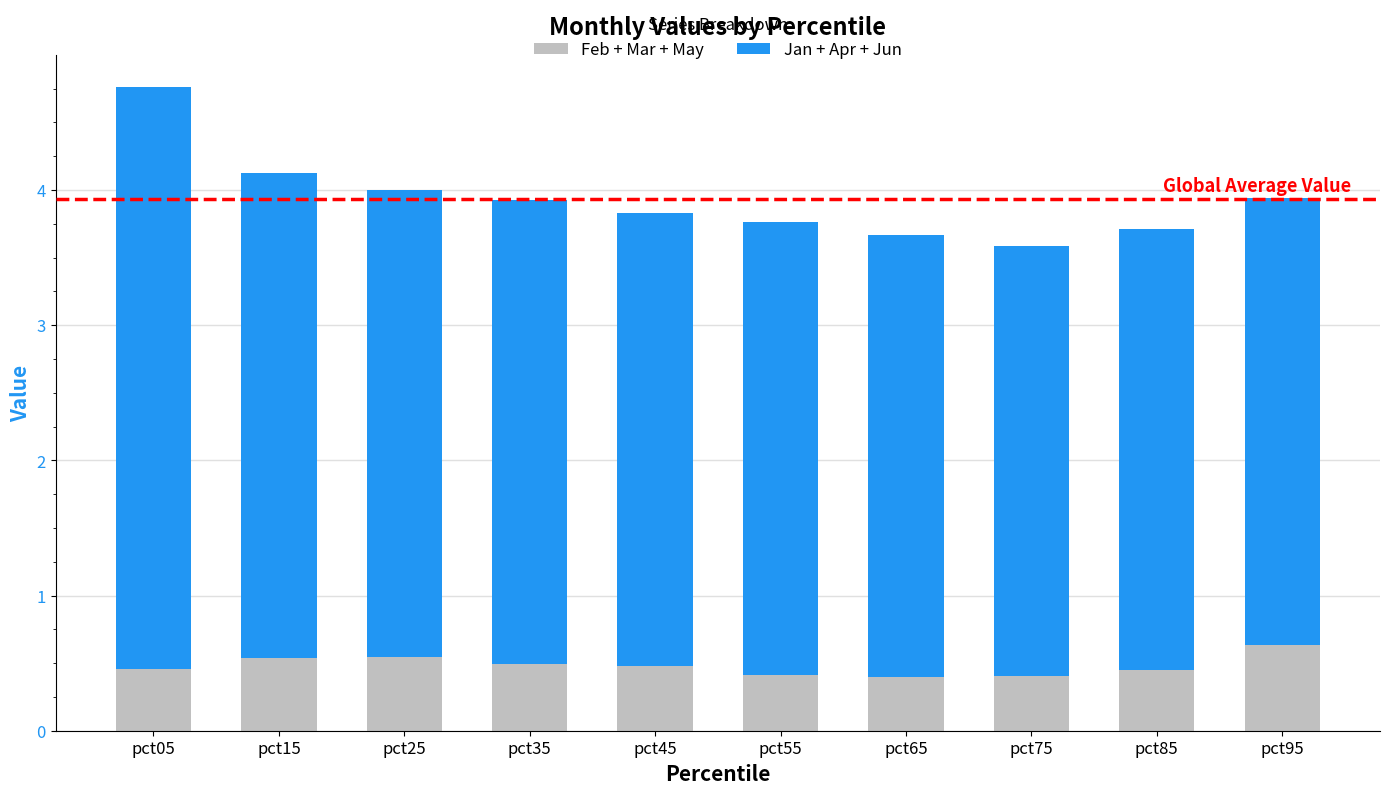

What is the difference between the maximum and minimum values in the Feb + Mar + May series?

0.2